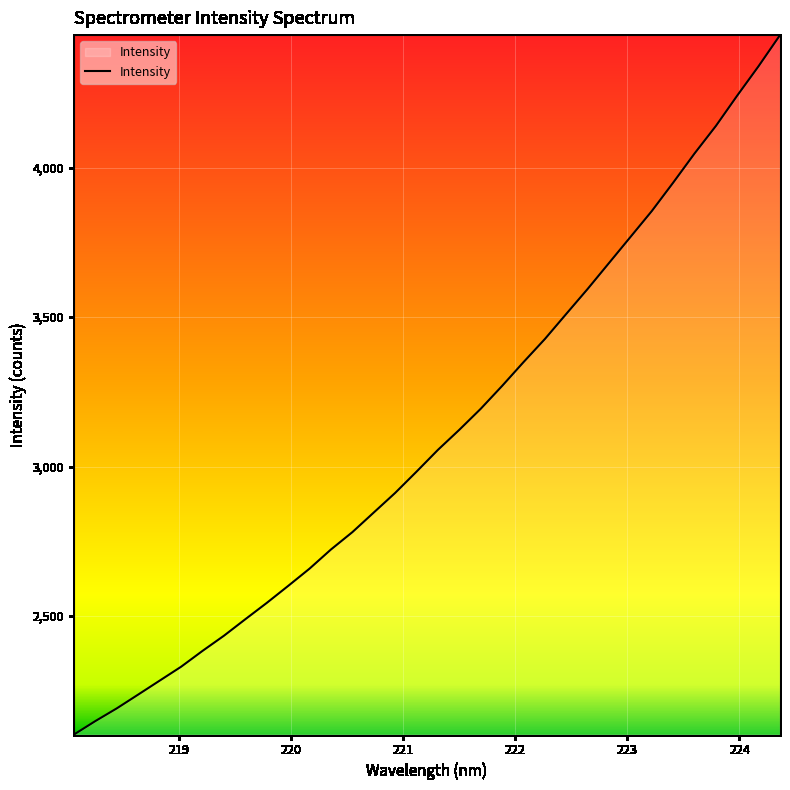

How many lines are shown in the chart?

1